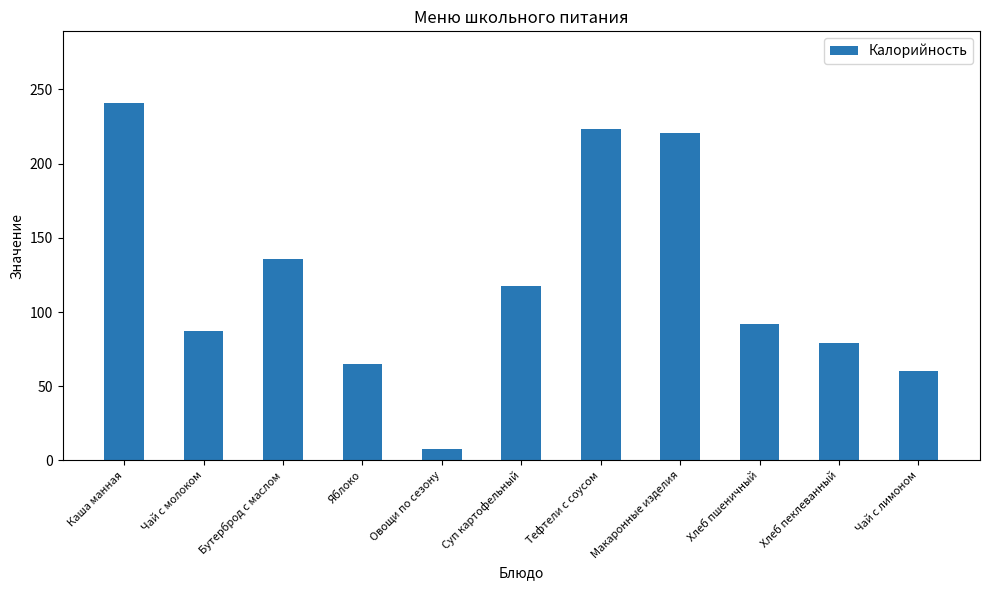

Reading left to right, list all the values displayed in this chart.

Каша манная=241.0	Чай с молоком=87.0	Бутерброд с маслом=136.0	Яблоко=65.0	Овощи по сезону=7.6	Суп картофельный=117.8	Тефтели с соусом=223.2	Макаронные изделия=221.0	Хлеб пшеничный=91.9	Хлеб пеклеванный=79.2	Чай с лимоном=60.0